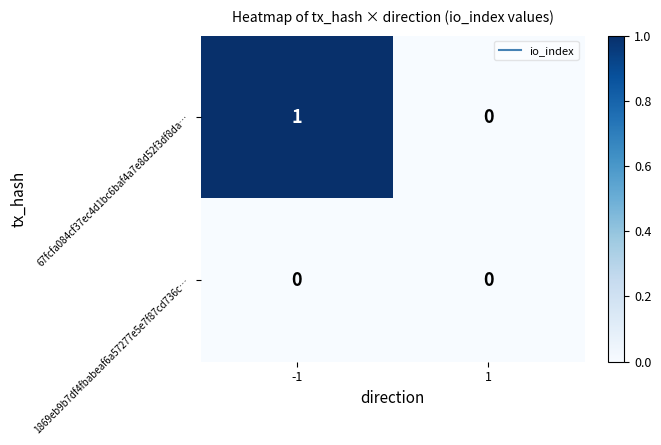

What is the total value across all series at -1?

1